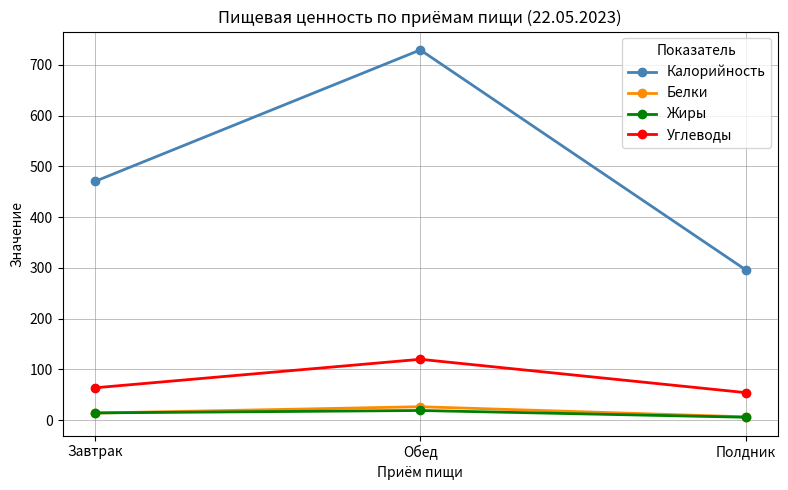

Where does the Калорийность series first go above 470?

Завтрак